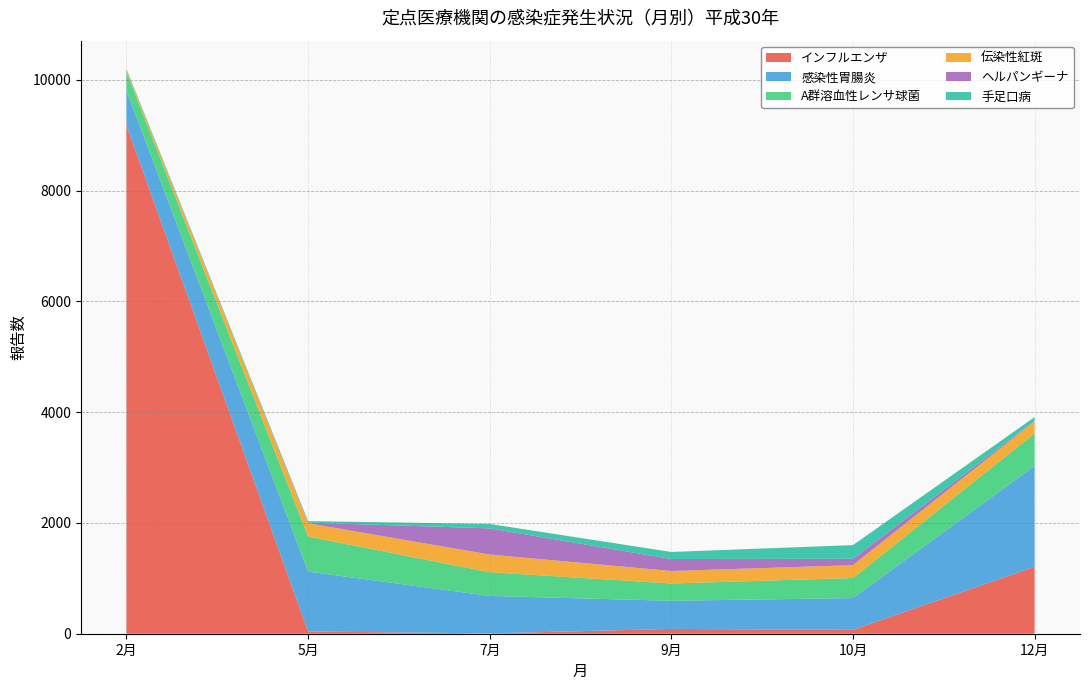

Reading left to right, what are all the values shown in this chart?

インフルエンザ: 2月=9181	5月=41	7月=6	9月=87	10月=70	12月=1209
感染性胃腸炎: 2月=623	5月=1081	7月=676	9月=508	10月=574	12月=1821
A群溶血性レンサ球菌: 2月=337	5月=633	7月=428	9月=312	10月=362	12月=585
伝染性紅斑: 2月=35	5月=240	7月=320	9月=226	10月=232	12月=222
ヘルパンギーナ: 2月=0	5月=11	7月=472	9月=216	10月=115	12月=5
手足口病: 2月=21	5月=27	7月=80	9月=127	10月=247	12月=69